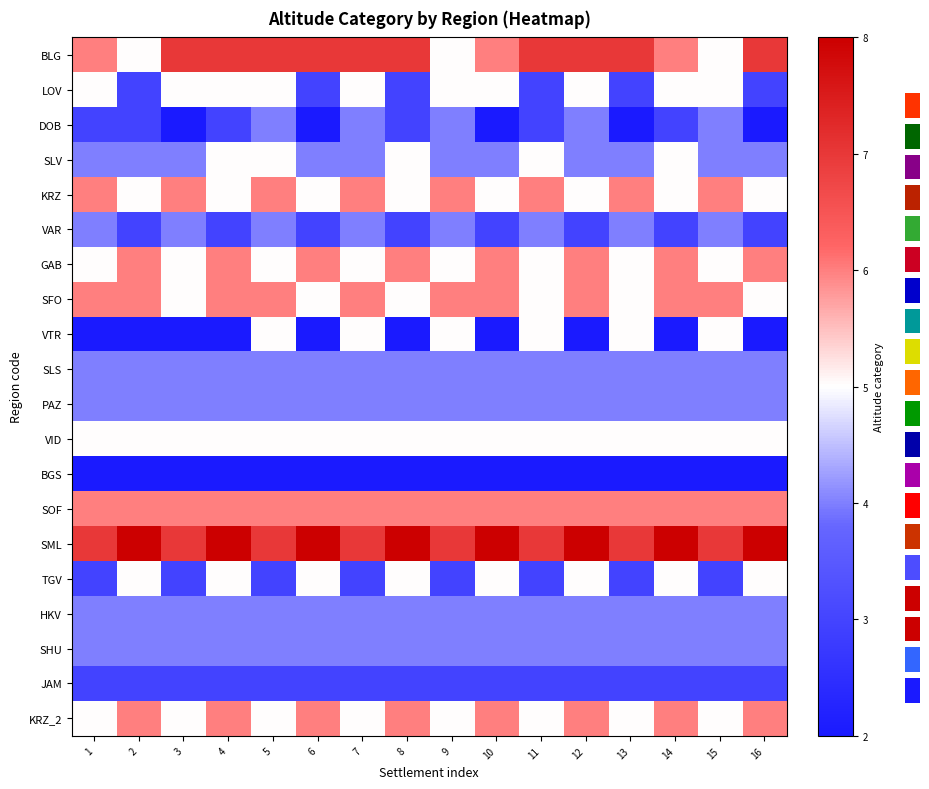

Reading right to left, transcribe all the data shown in this chart.

BLG: 16=7	15=5	14=6	13=7	12=7	11=7	10=6	9=5	8=7	7=7	6=7	5=7	4=7	3=7	2=5	1=6
LOV: 16=3	15=5	14=5	13=3	12=5	11=3	10=5	9=5	8=3	7=5	6=3	5=5	4=5	3=5	2=3	1=5
DOB: 16=2	15=4	14=3	13=2	12=4	11=3	10=2	9=4	8=3	7=4	6=2	5=4	4=3	3=2	2=3	1=3
SLV: 16=4	15=4	14=5	13=4	12=4	11=5	10=4	9=4	8=5	7=4	6=4	5=5	4=5	3=4	2=4	1=4
KRZ: 16=5	15=6	14=5	13=6	12=5	11=6	10=5	9=6	8=5	7=6	6=5	5=6	4=5	3=6	2=5	1=6
VAR: 16=3	15=4	14=3	13=4	12=3	11=4	10=3	9=4	8=3	7=4	6=3	5=4	4=3	3=4	2=3	1=4
GAB: 16=6	15=5	14=6	13=5	12=6	11=5	10=6	9=5	8=6	7=5	6=6	5=5	4=6	3=5	2=6	1=5
SFO: 16=5	15=6	14=6	13=5	12=6	11=5	10=6	9=6	8=5	7=6	6=5	5=6	4=6	3=5	2=6	1=6
VTR: 16=2	15=5	14=2	13=5	12=2	11=5	10=2	9=5	8=2	7=5	6=2	5=5	4=2	3=2	2=2	1=2
SLS: 16=4	15=4	14=4	13=4	12=4	11=4	10=4	9=4	8=4	7=4	6=4	5=4	4=4	3=4	2=4	1=4
PAZ: 16=4	15=4	14=4	13=4	12=4	11=4	10=4	9=4	8=4	7=4	6=4	5=4	4=4	3=4	2=4	1=4
VID: 16=5	15=5	14=5	13=5	12=5	11=5	10=5	9=5	8=5	7=5	6=5	5=5	4=5	3=5	2=5	1=5
BGS: 16=2	15=2	14=2	13=2	12=2	11=2	10=2	9=2	8=2	7=2	6=2	5=2	4=2	3=2	2=2	1=2
SOF: 16=6	15=6	14=6	13=6	12=6	11=6	10=6	9=6	8=6	7=6	6=6	5=6	4=6	3=6	2=6	1=6
SML: 16=8	15=7	14=8	13=7	12=8	11=7	10=8	9=7	8=8	7=7	6=8	5=7	4=8	3=7	2=8	1=7
TGV: 16=5	15=3	14=5	13=3	12=5	11=3	10=5	9=3	8=5	7=3	6=5	5=3	4=5	3=3	2=5	1=3
HKV: 16=4	15=4	14=4	13=4	12=4	11=4	10=4	9=4	8=4	7=4	6=4	5=4	4=4	3=4	2=4	1=4
SHU: 16=4	15=4	14=4	13=4	12=4	11=4	10=4	9=4	8=4	7=4	6=4	5=4	4=4	3=4	2=4	1=4
JAM: 16=3	15=3	14=3	13=3	12=3	11=3	10=3	9=3	8=3	7=3	6=3	5=3	4=3	3=3	2=3	1=3
KRZ_2: 16=6	15=5	14=6	13=5	12=6	11=5	10=6	9=5	8=6	7=5	6=6	5=5	4=6	3=5	2=6	1=5